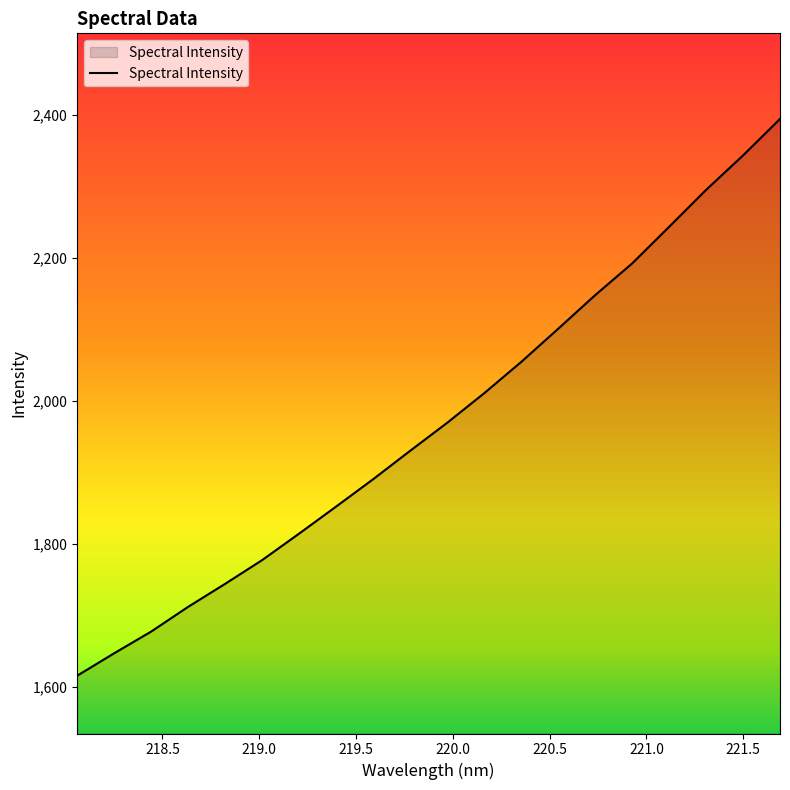

What is the difference between the maximum and minimum values?

778.7